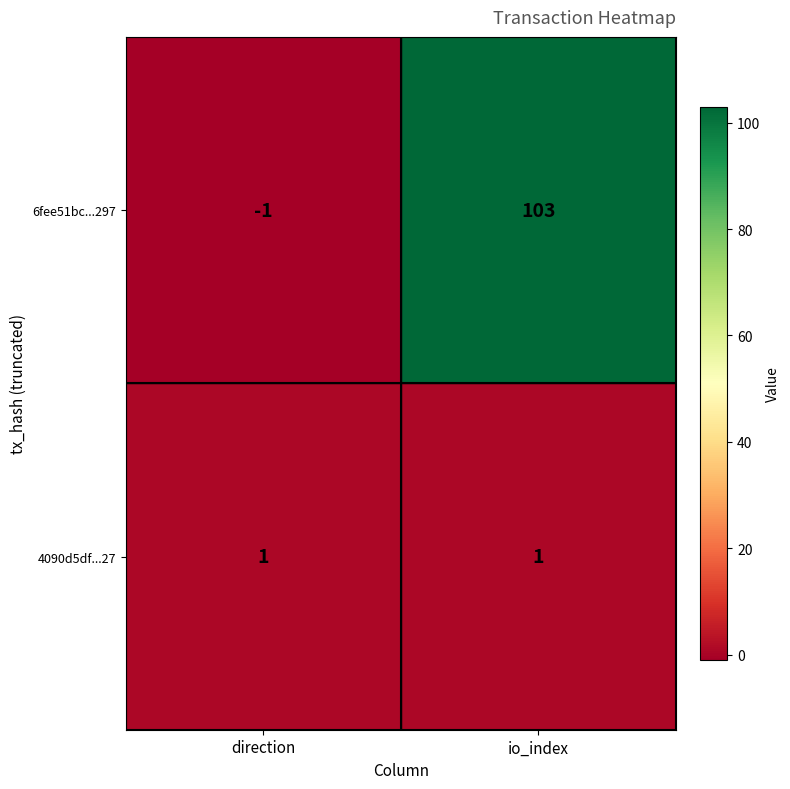

Which series has the widest spread of values?

6fee51bc...297